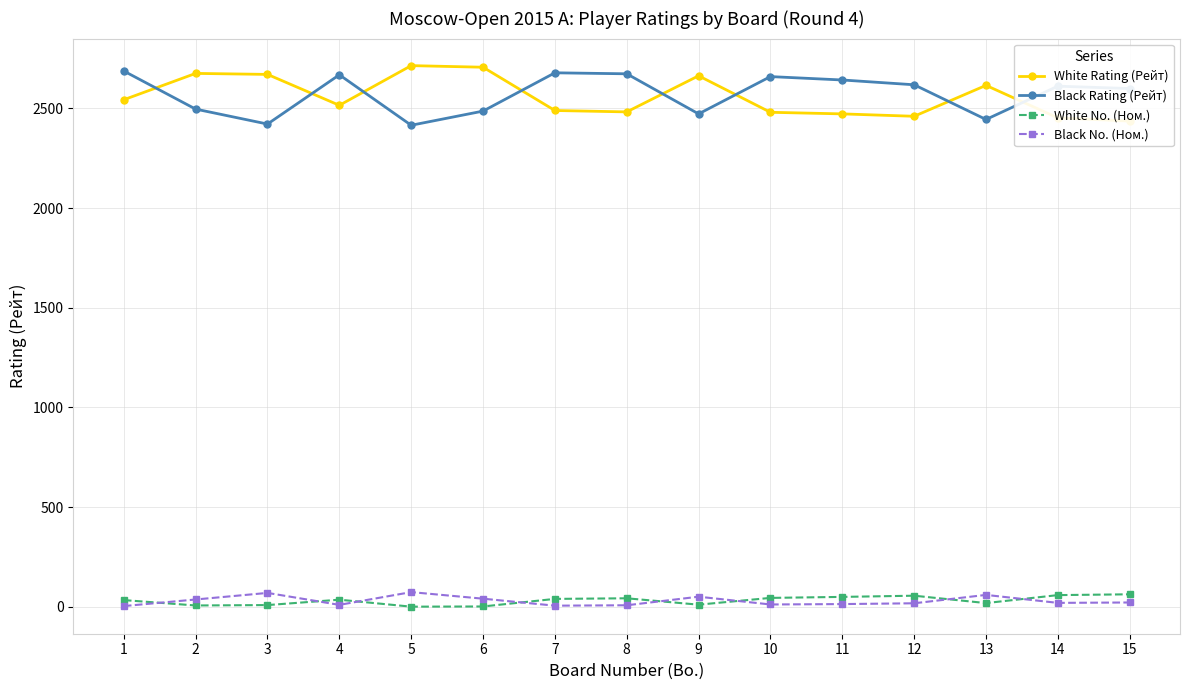

Where is the first local maximum for Black No. (Ном.)?

3